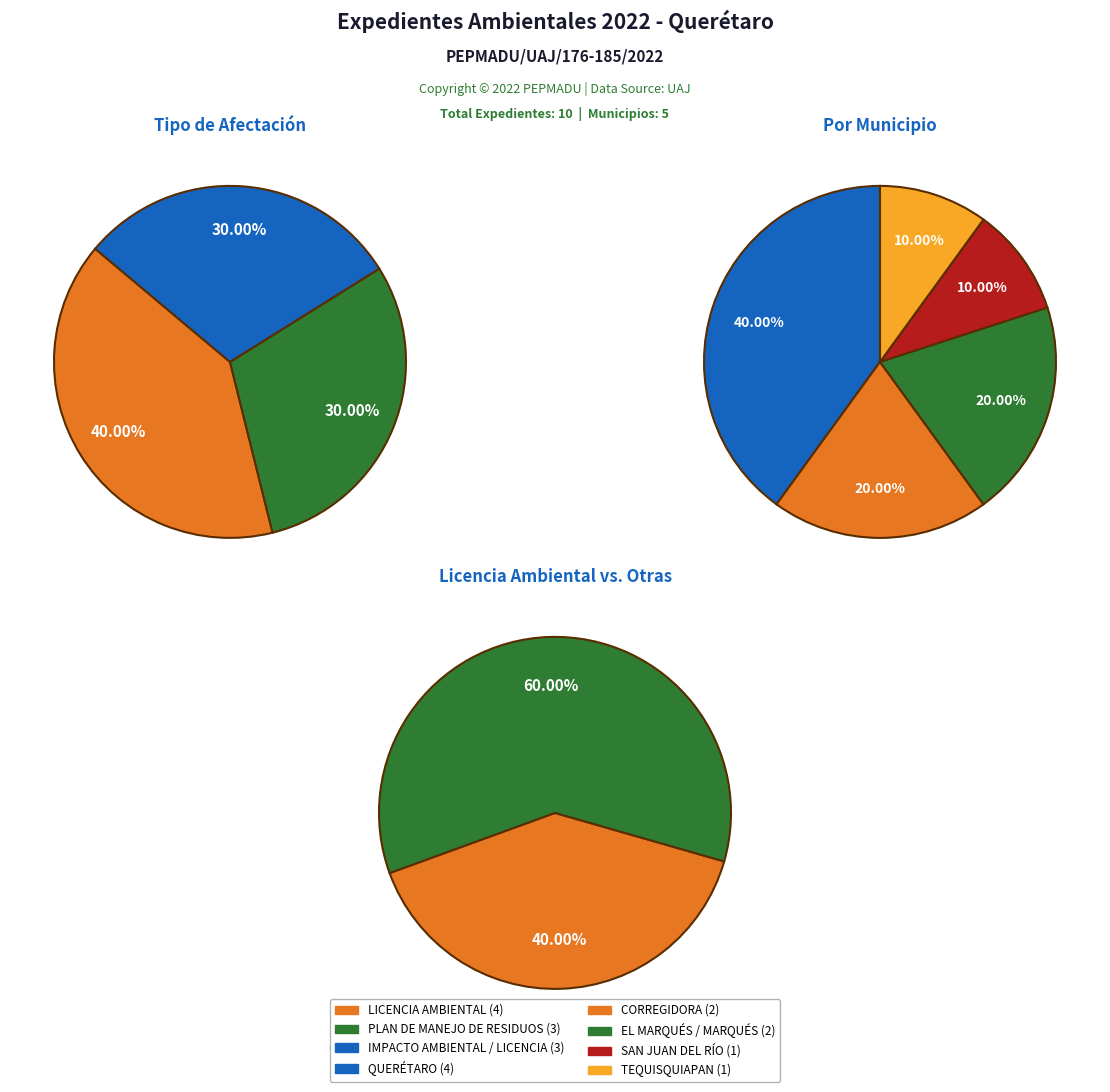

Does PLAN DE MANEJO DE RESIDUOS represent more than half of the total?

No